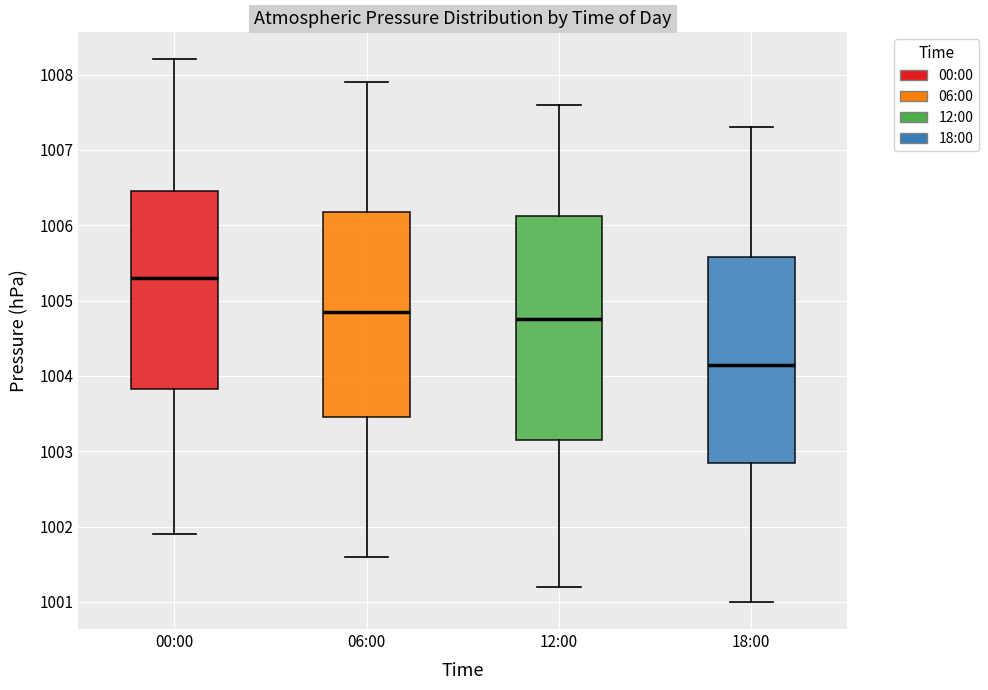

Reading left to right, transcribe this box plot: for each box, give where its median line is, the range the box spans, and where its two whiskers end, as read against the y-axis. The values are not printed on the chart, so give them approximately, as read against the axis.

00:00: median 1005.3, box 1003.8 to 1006.5, whiskers 1001.9 to 1008.2
06:00: median 1004.9, box 1003.5 to 1006.2, whiskers 1001.6 to 1007.9
12:00: median 1004.8, box 1003.2 to 1006.1, whiskers 1001.2 to 1007.6
18:00: median 1004.2, box 1002.9 to 1005.6, whiskers 1001.0 to 1007.3